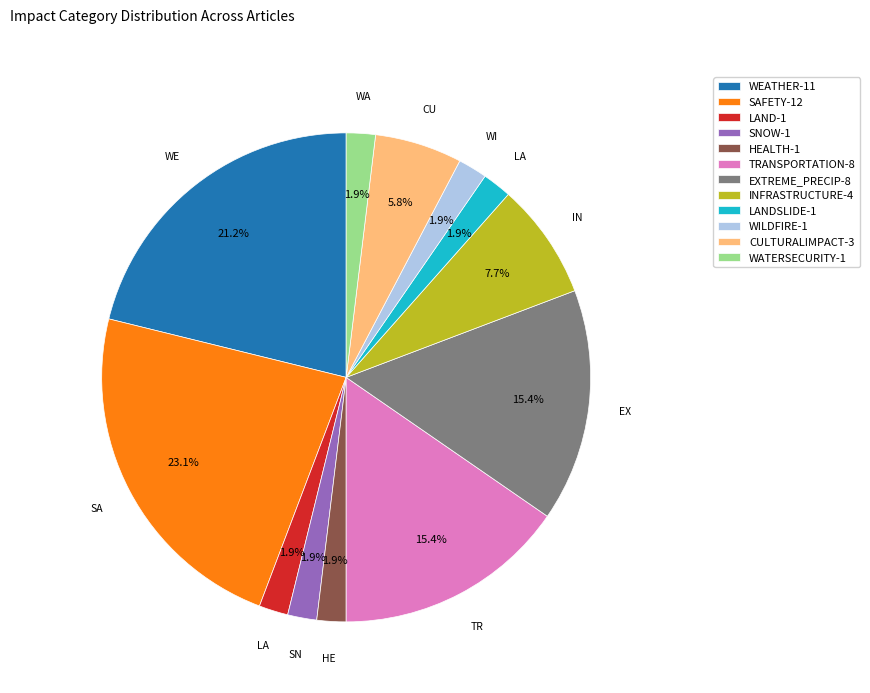

Which slice is the largest?

SAFETY-12